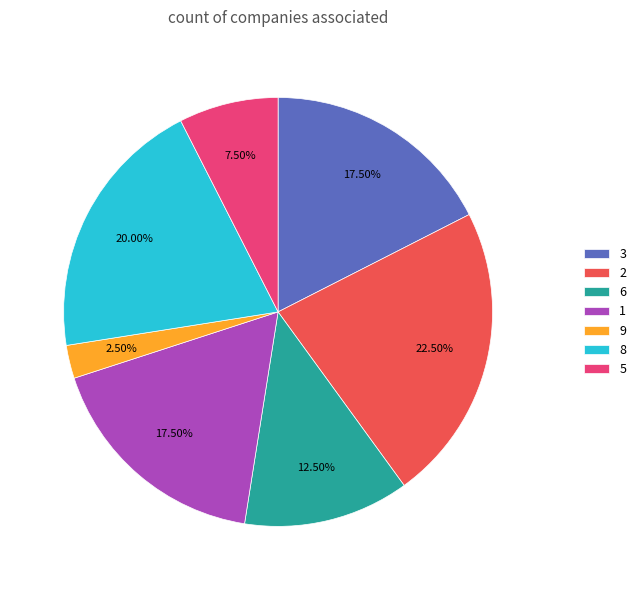

How many segments does this pie chart have?

7